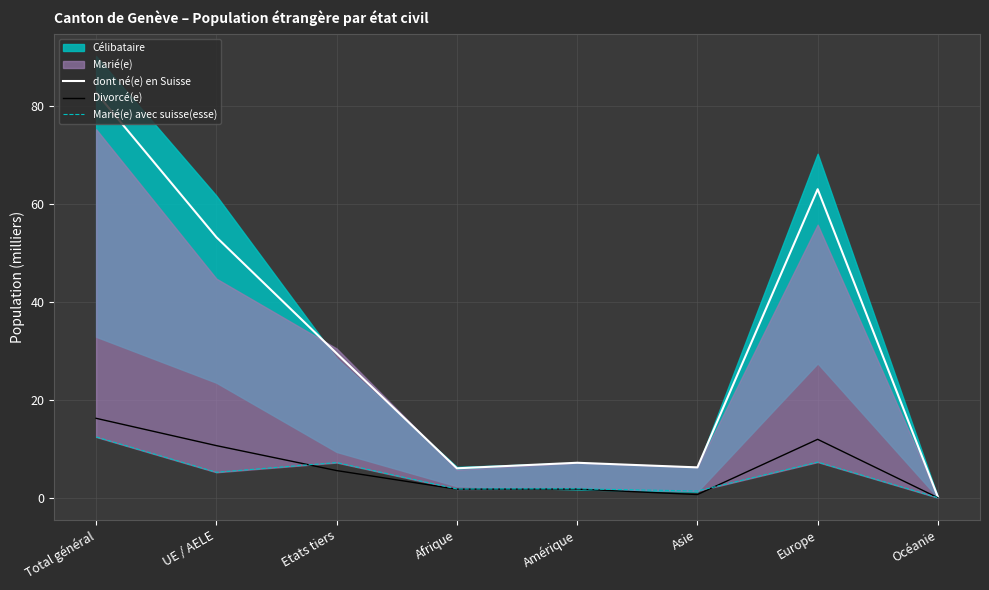

Between Océanie and Europe, which is larger?

Europe